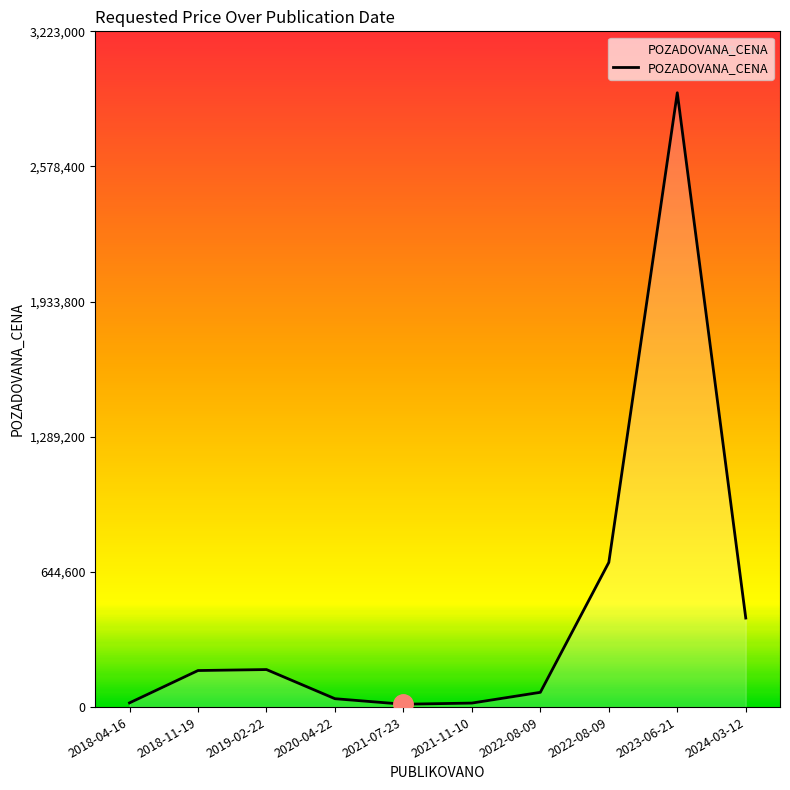

How many lines are shown in the chart?

1